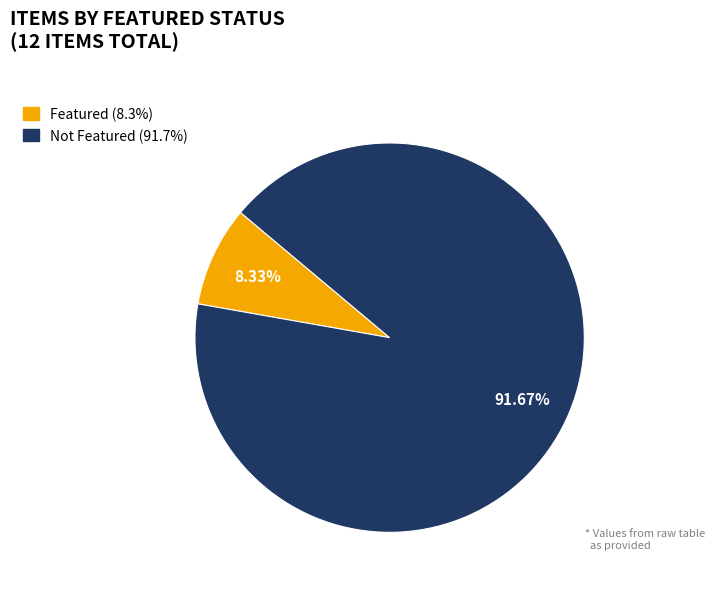

Is there a majority slice in this chart?

Yes